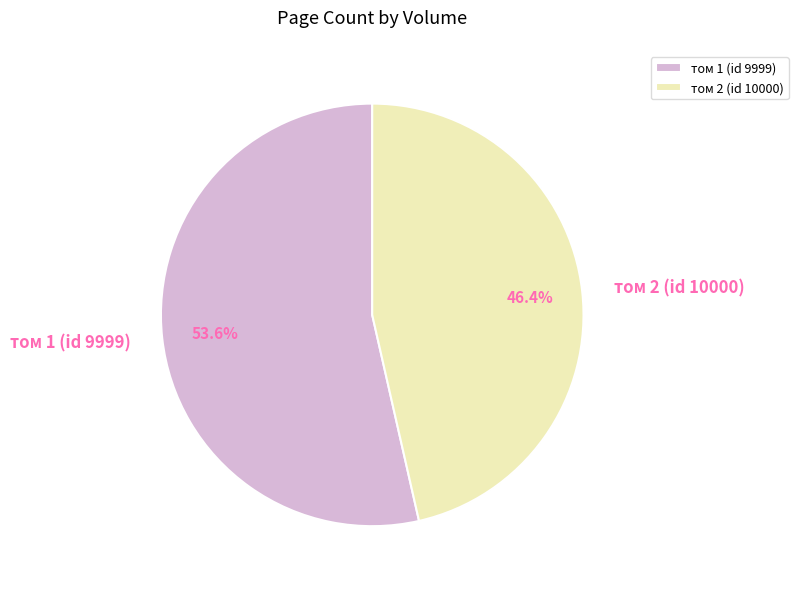

Which has a higher value, том 2 (id 10000) or том 1 (id 9999)?

том 1 (id 9999)